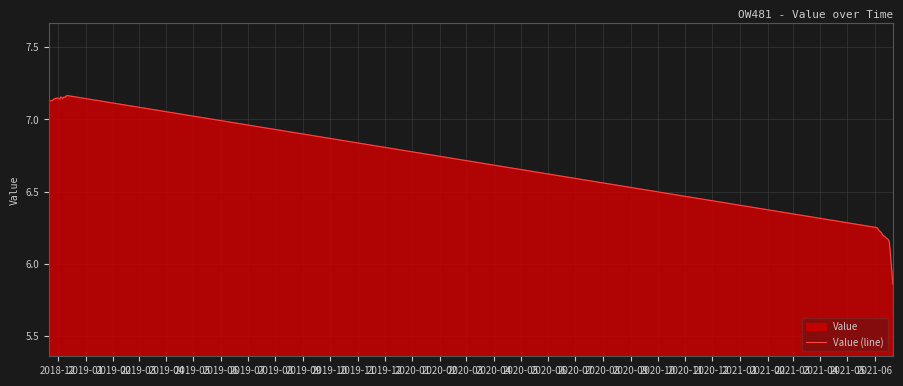

What is the difference between the maximum and minimum values?

1.3